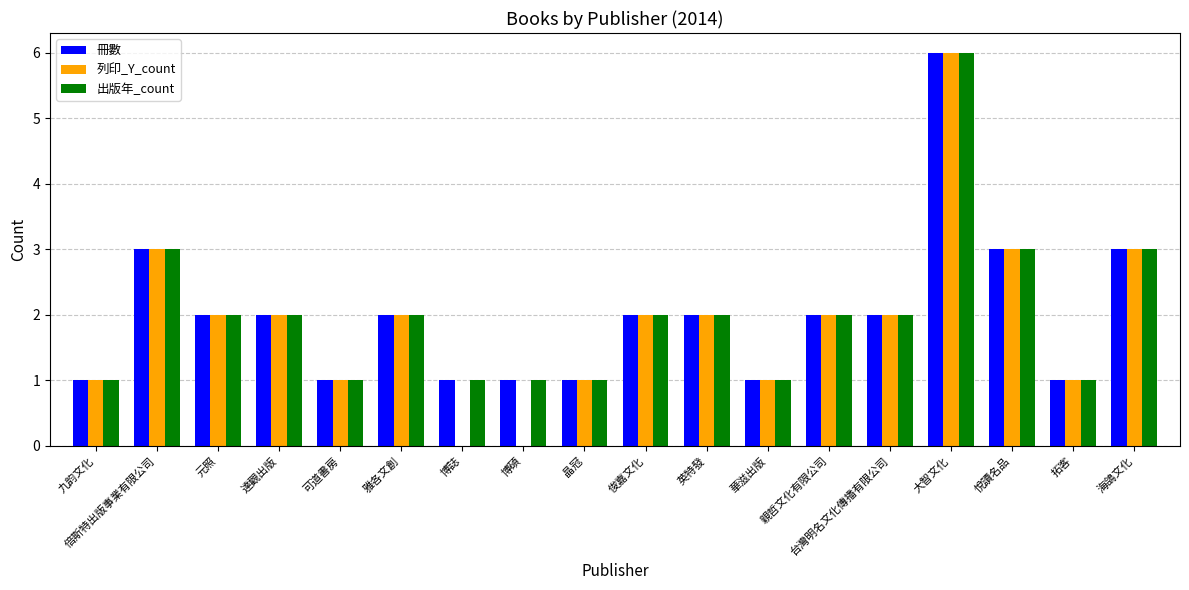

Count the 冊數 values in the range 1 to 2.

14